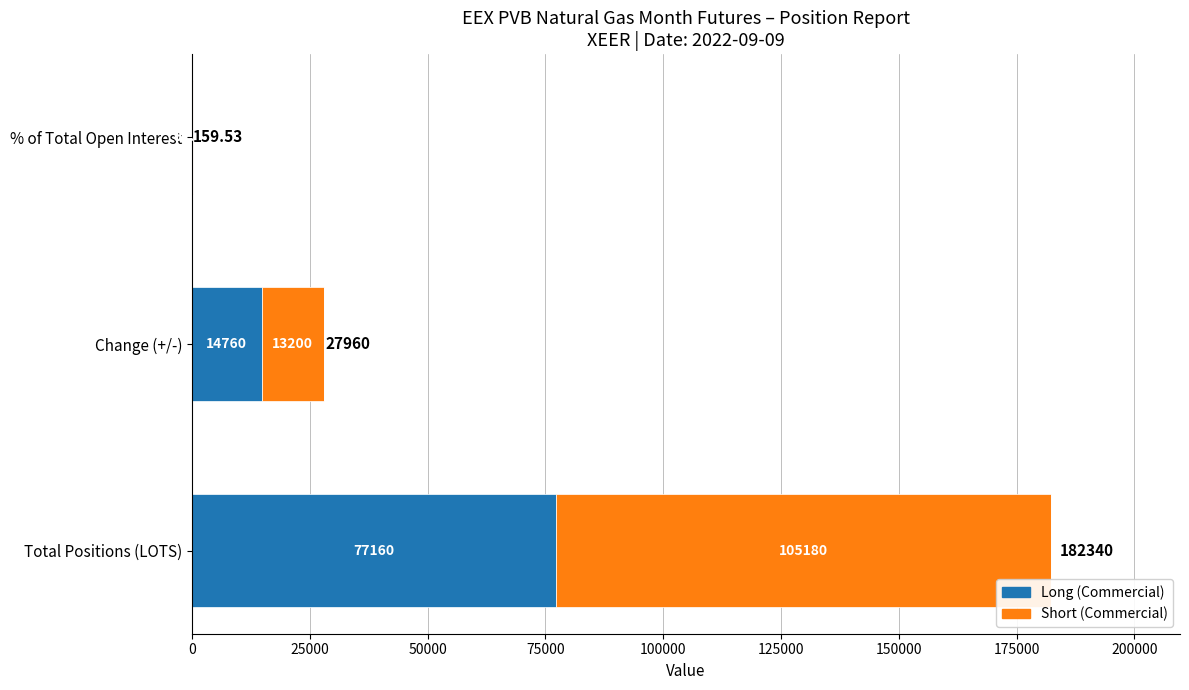

How many categories are shown in the chart?

3